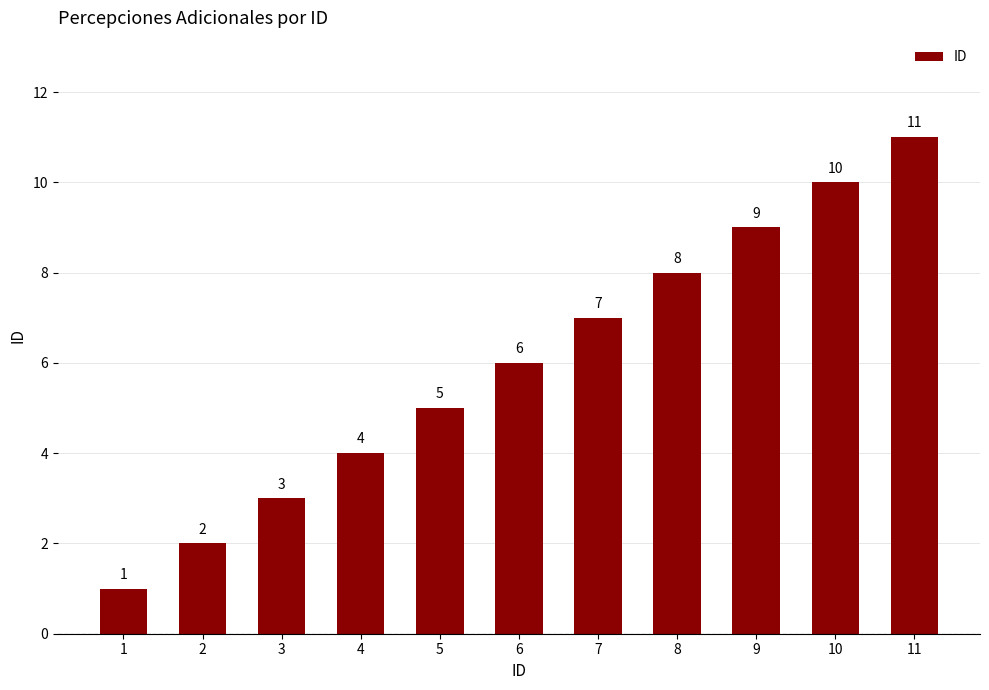

What is the average value?

6